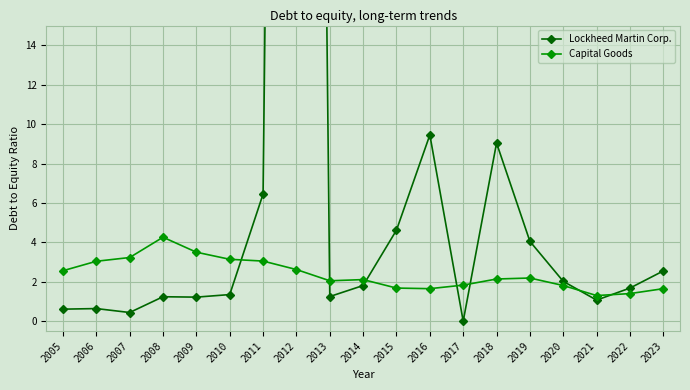

The value of Capital Goods at 2022 is 1.9. True or false?

False